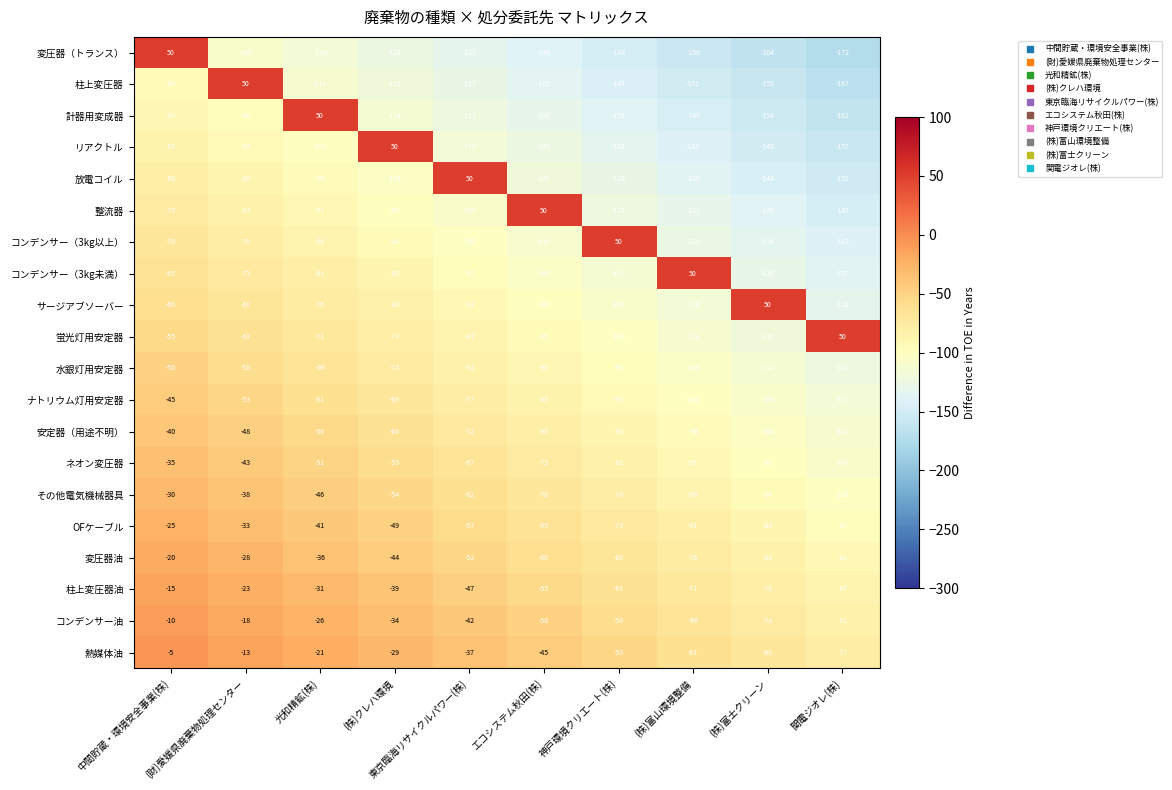

What is the highest value of the 整流器 series?

50